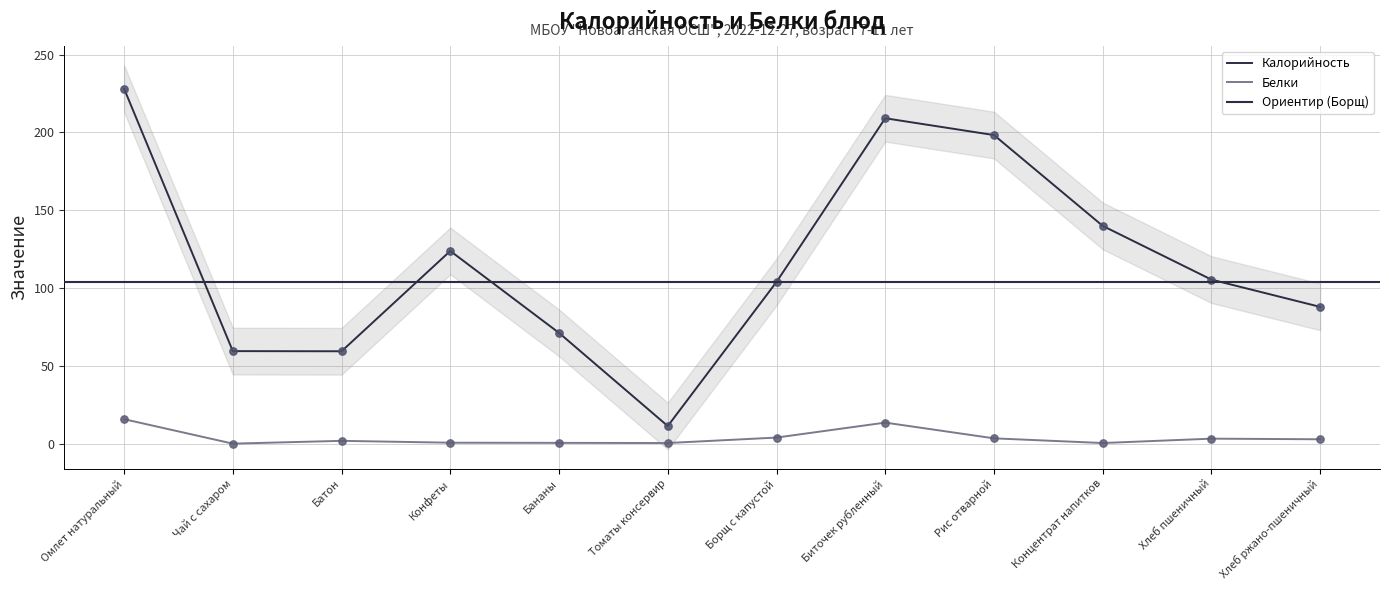

Which series reaches the maximum Y coordinate?

Калорийность